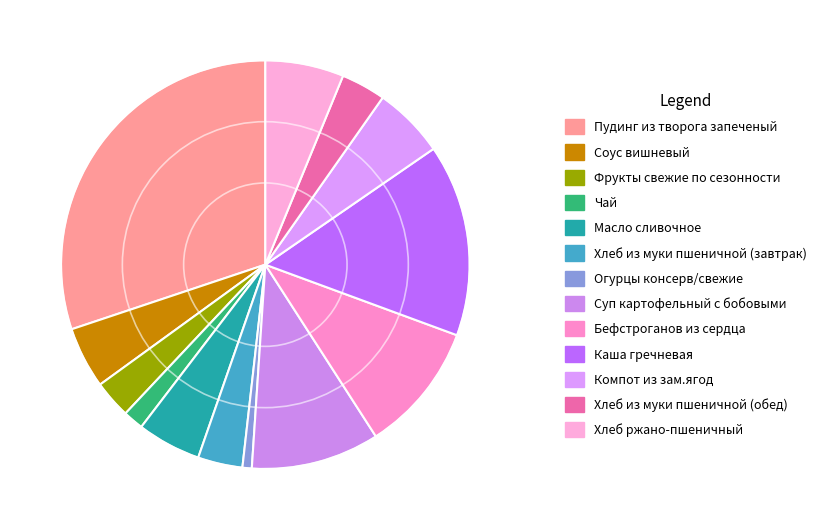

Does any single category account for the majority?

No